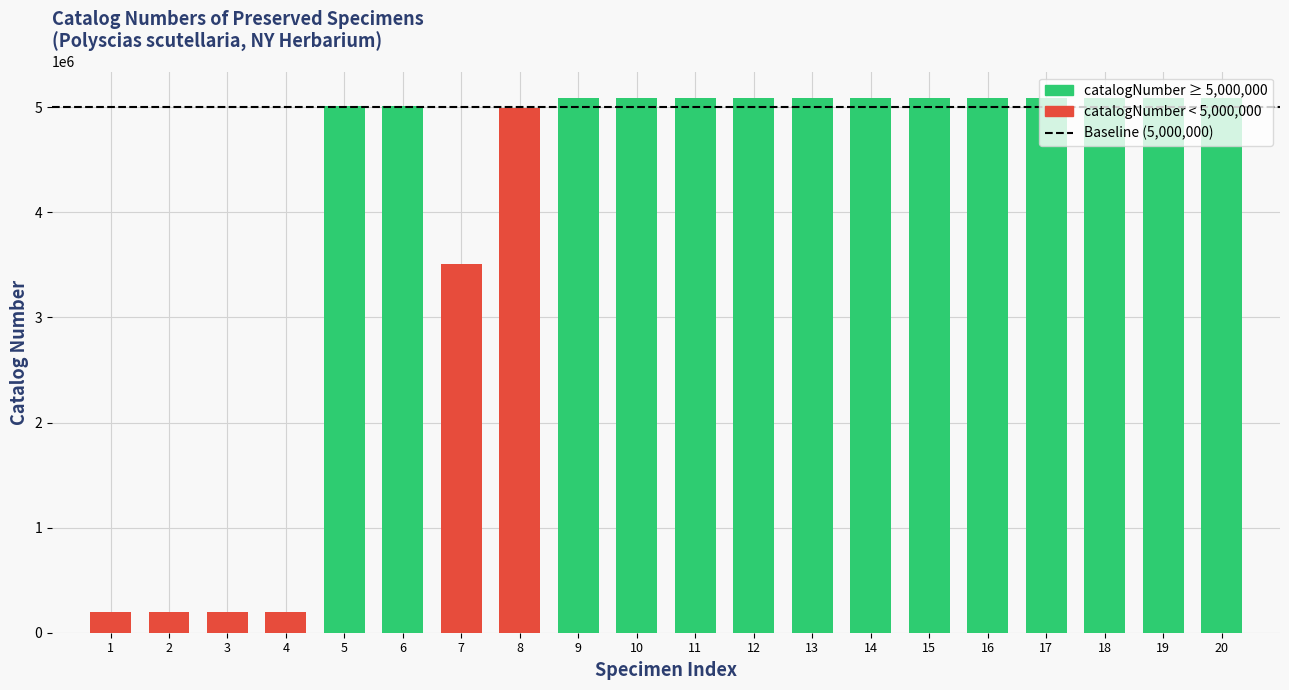

What is the maximum value shown in the chart?

5084170